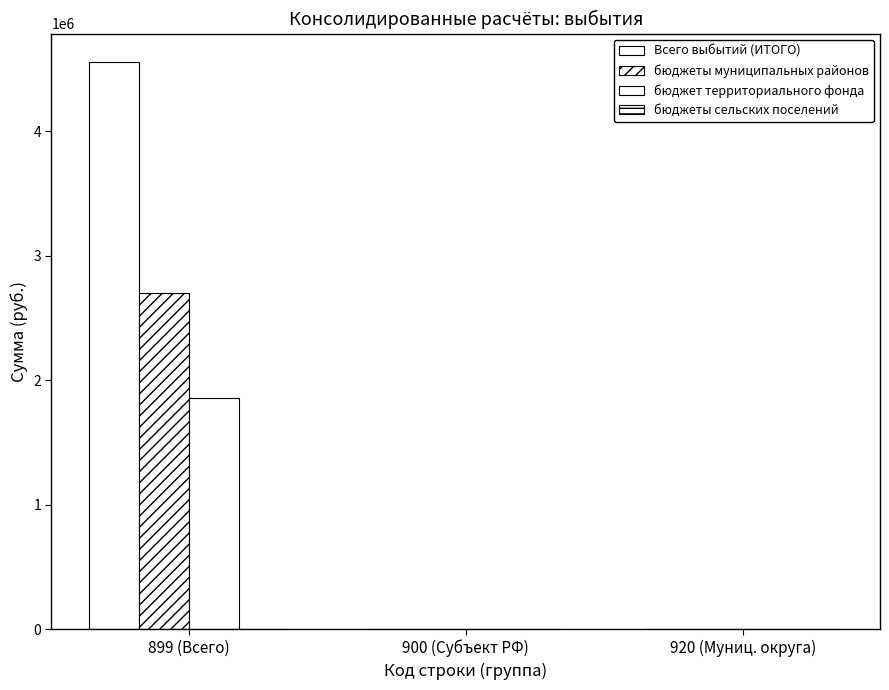

How many groups of bars are there?

3